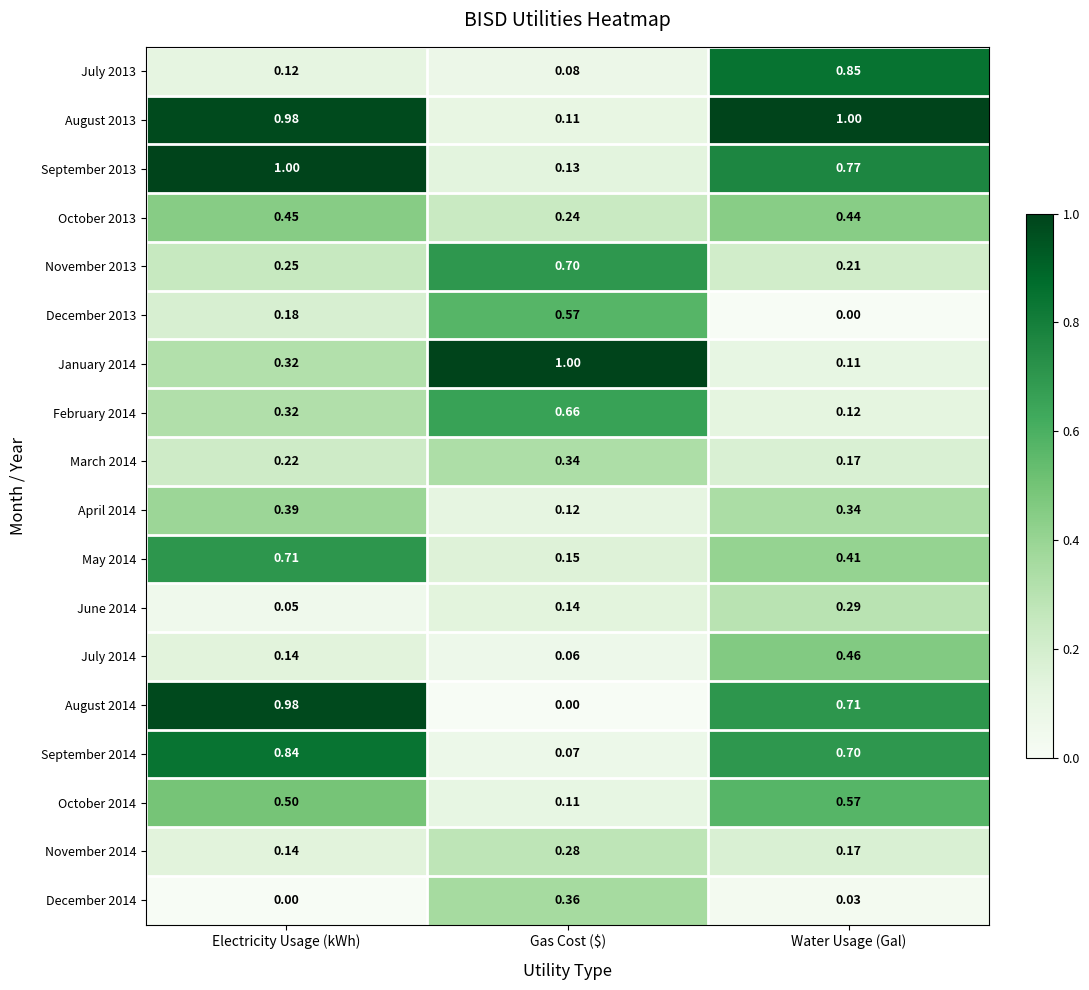

What is the difference between the highest and lowest values at Electricity Usage (kWh)?

1.0